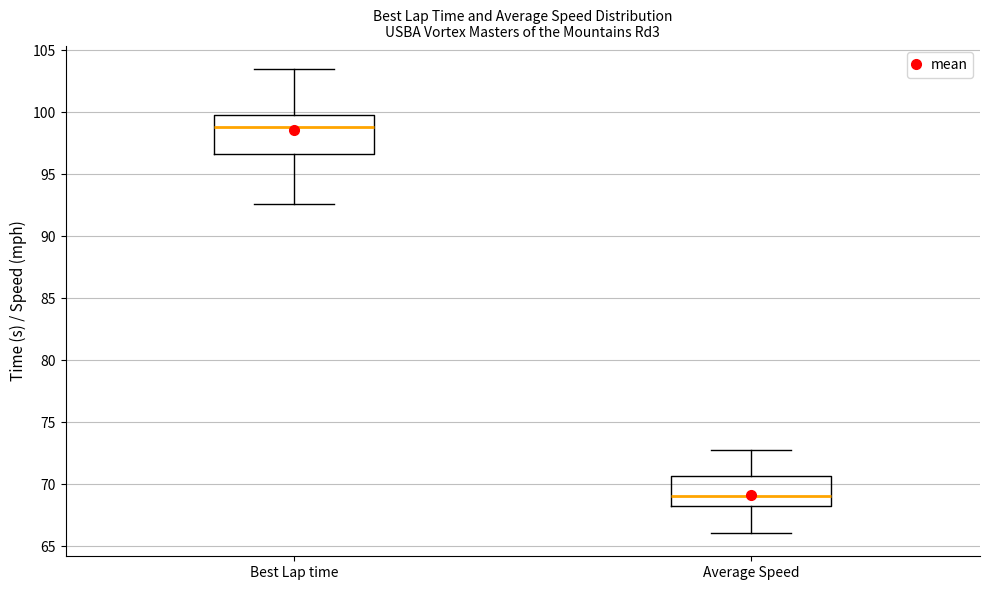

Comparing the boxes themselves (not the whiskers), which one is the tallest?

Best Lap time